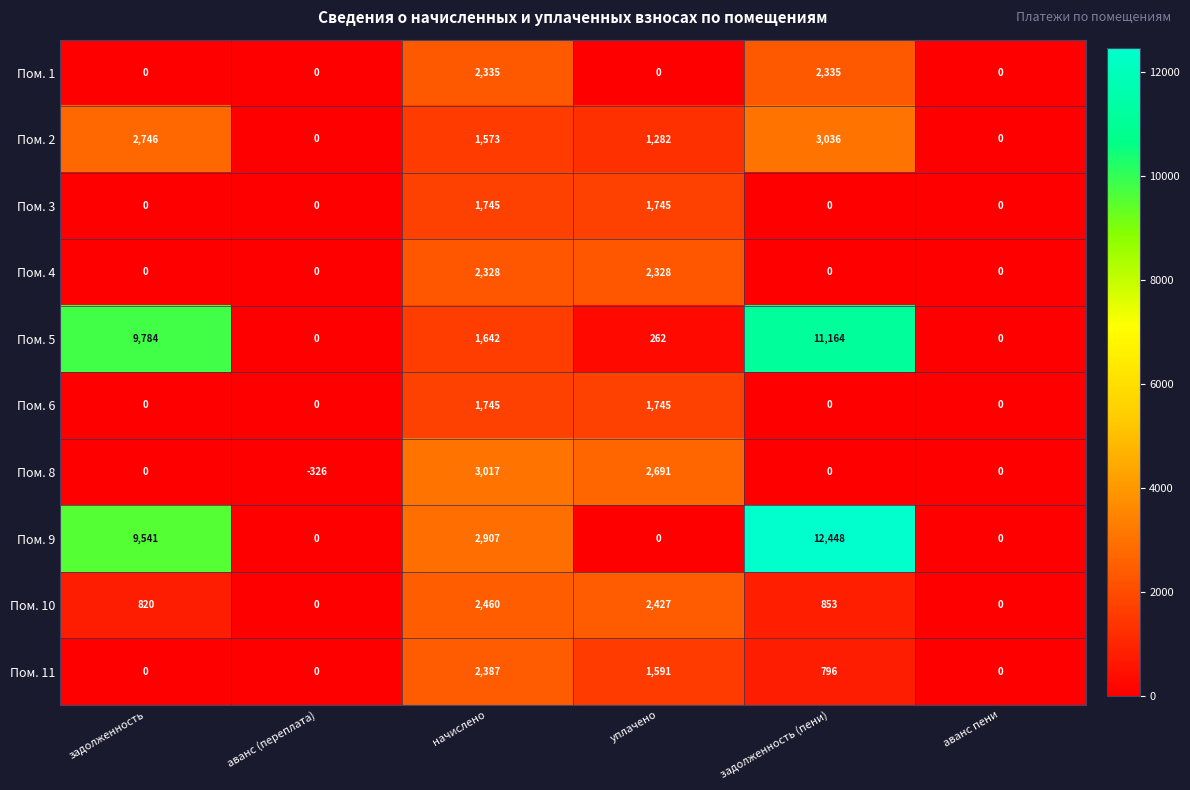

At how many categories does at least one series exceed 1061?

4